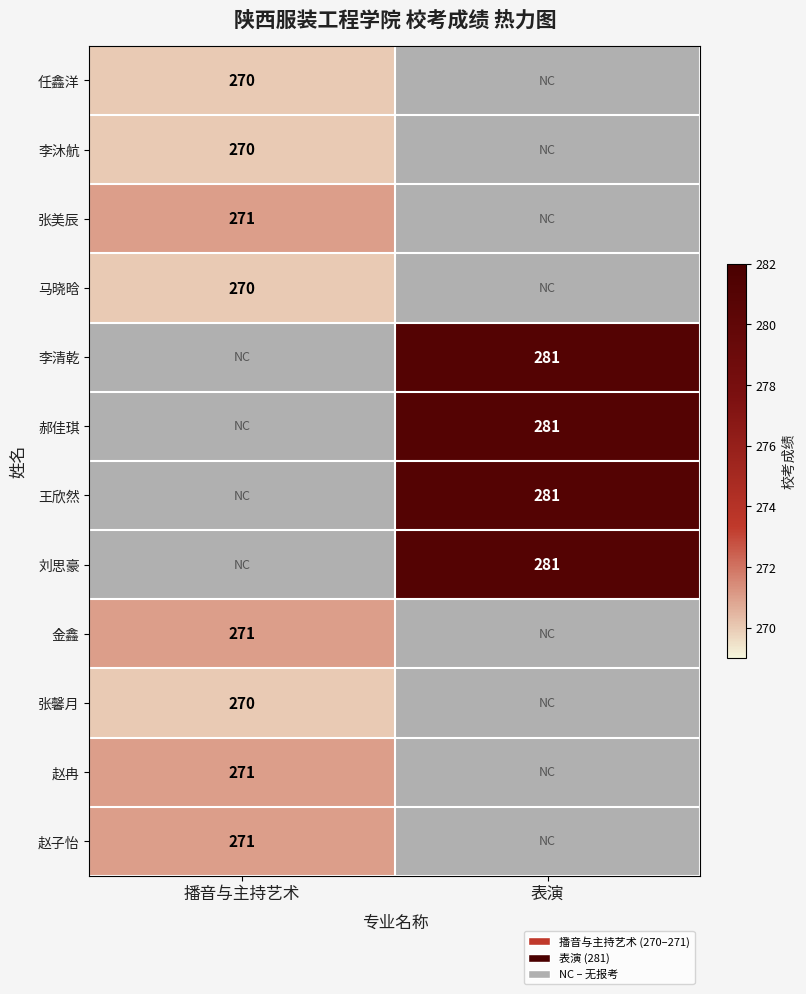

The 李清乾 series shows 457 at 表演. True or false?

False